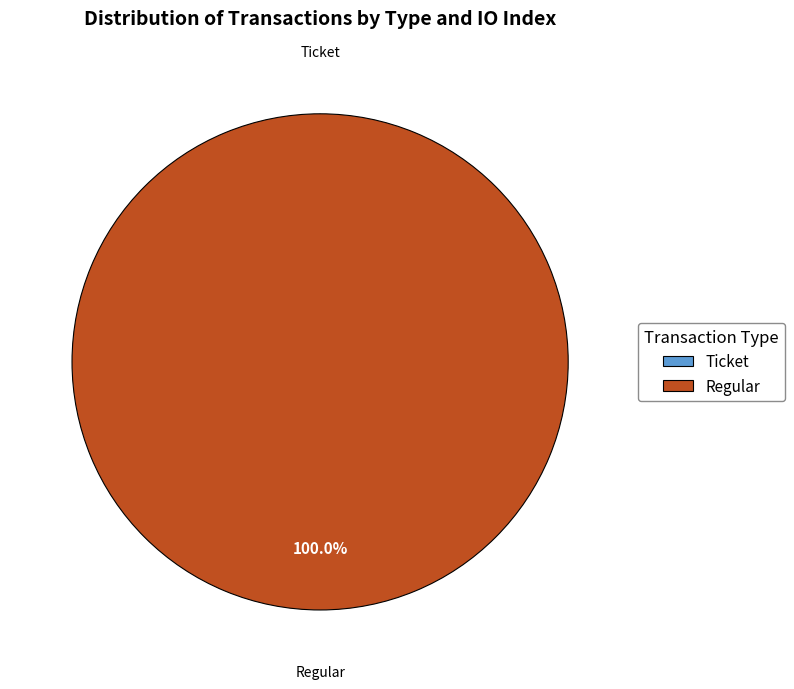

Is it true that Ticket is 0% of the pie?

True